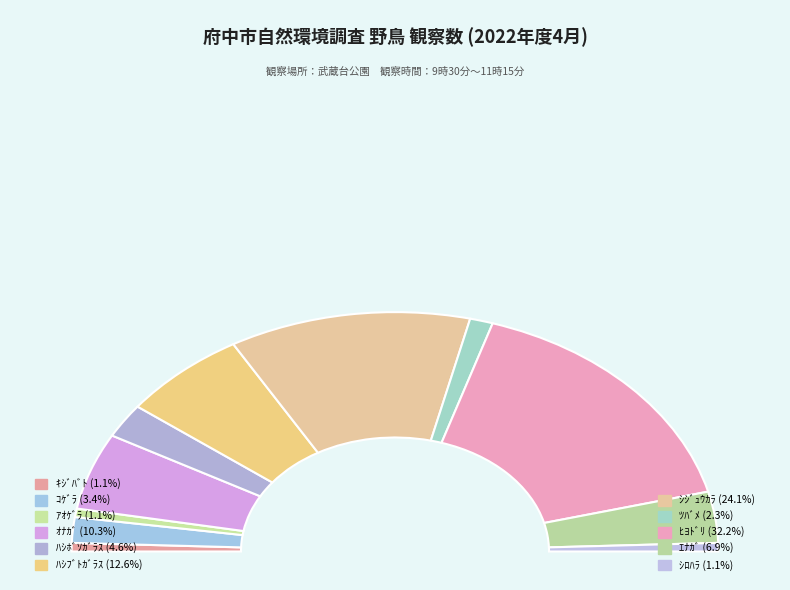

Between ﾊｼﾌﾞﾄｶﾞﾗｽ and ｺｹﾞﾗ, which is larger?

ﾊｼﾌﾞﾄｶﾞﾗｽ